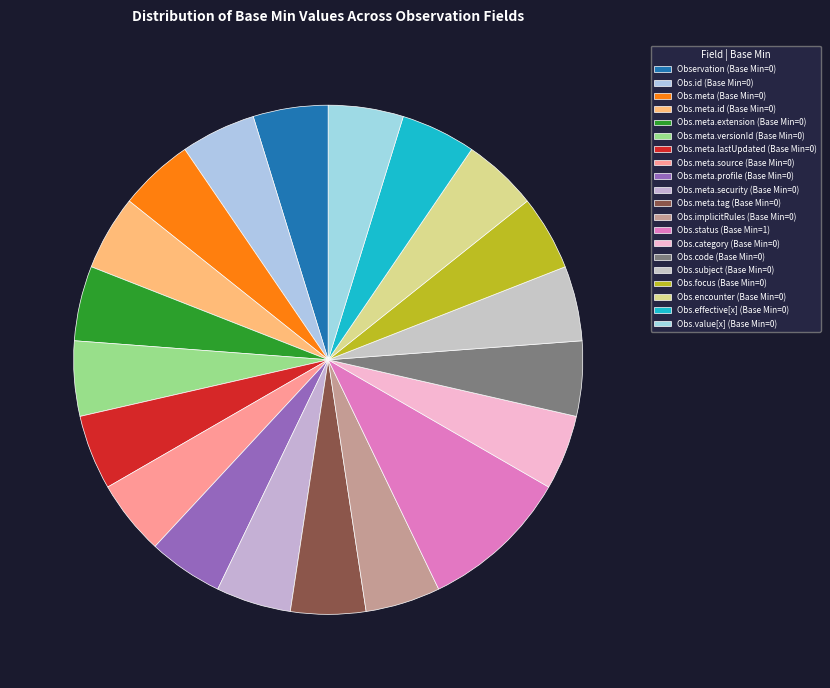

Count the number of slices in the pie.

20